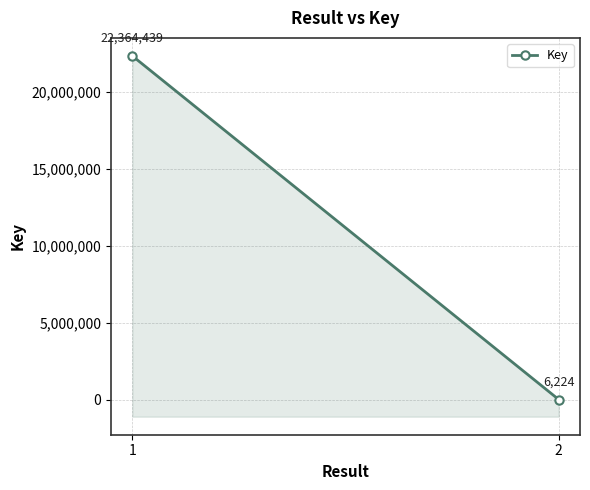

Rank the categories by value from lowest to highest.

2, 1